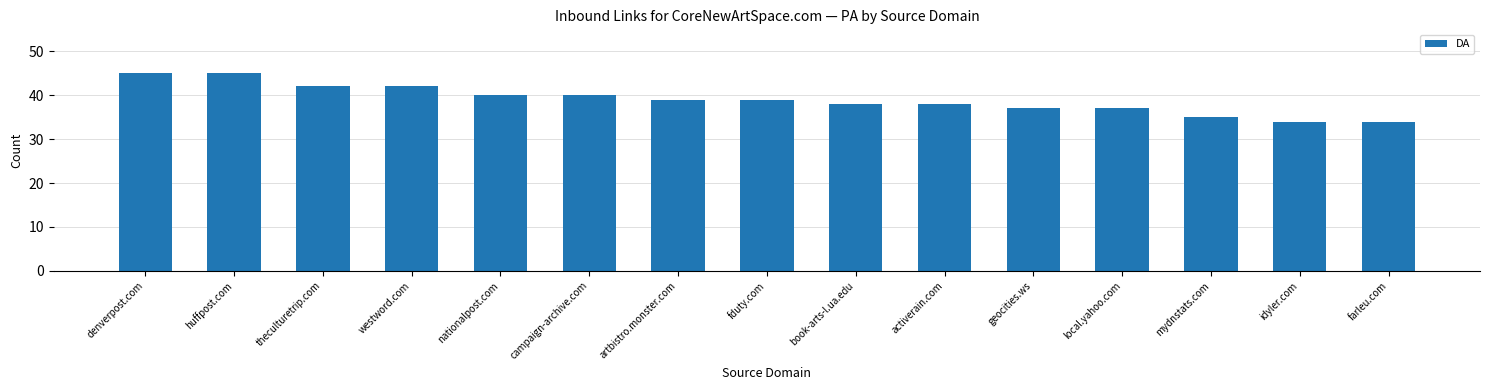

What is the label of the 4th bar from the left?

westword.com